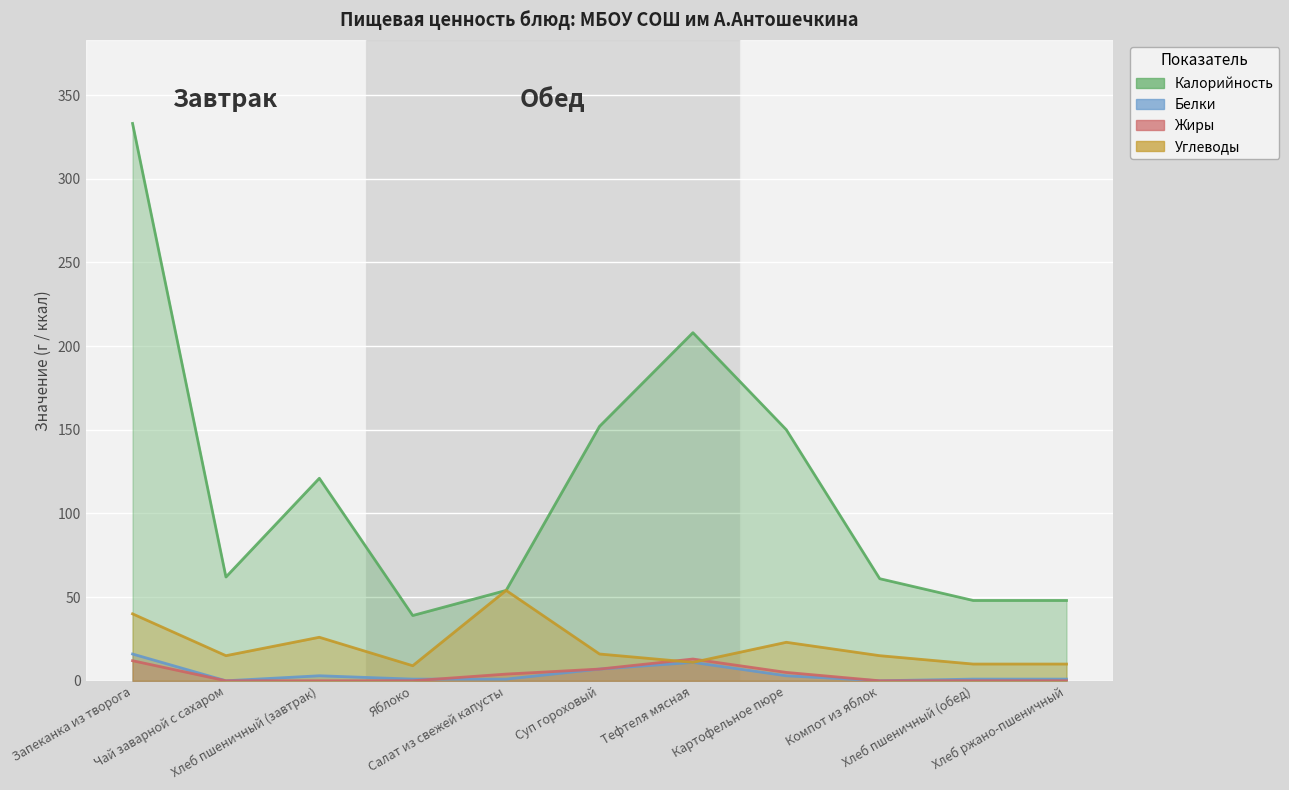

Reading left to right, transcribe all the data shown in this chart.

Калорийность: Запеканка из творога=333	Чай заварной с сахаром=62	Хлеб пшеничный (завтрак)=121	Яблоко=39	Салат из свежей капусты=54	Суп гороховый=152	Тефтеля мясная=208	Картофельное пюре=150	Компот из яблок=61	Хлеб пшеничный (обед)=48	Хлеб ржано-пшеничный=48
Белки: Запеканка из творога=16	Чай заварной с сахаром=0	Хлеб пшеничный (завтрак)=3	Яблоко=1	Салат из свежей капусты=1	Суп гороховый=7	Тефтеля мясная=11	Картофельное пюре=3	Компот из яблок=0	Хлеб пшеничный (обед)=1	Хлеб ржано-пшеничный=1
Жиры: Запеканка из творога=12	Чай заварной с сахаром=0	Хлеб пшеничный (завтрак)=0	Яблоко=0	Салат из свежей капусты=4	Суп гороховый=7	Тефтеля мясная=13	Картофельное пюре=5	Компот из яблок=0	Хлеб пшеничный (обед)=0	Хлеб ржано-пшеничный=0
Углеводы: Запеканка из творога=40	Чай заварной с сахаром=15	Хлеб пшеничный (завтрак)=26	Яблоко=9	Салат из свежей капусты=54	Суп гороховый=16	Тефтеля мясная=11	Картофельное пюре=23	Компот из яблок=15	Хлеб пшеничный (обед)=10	Хлеб ржано-пшеничный=10